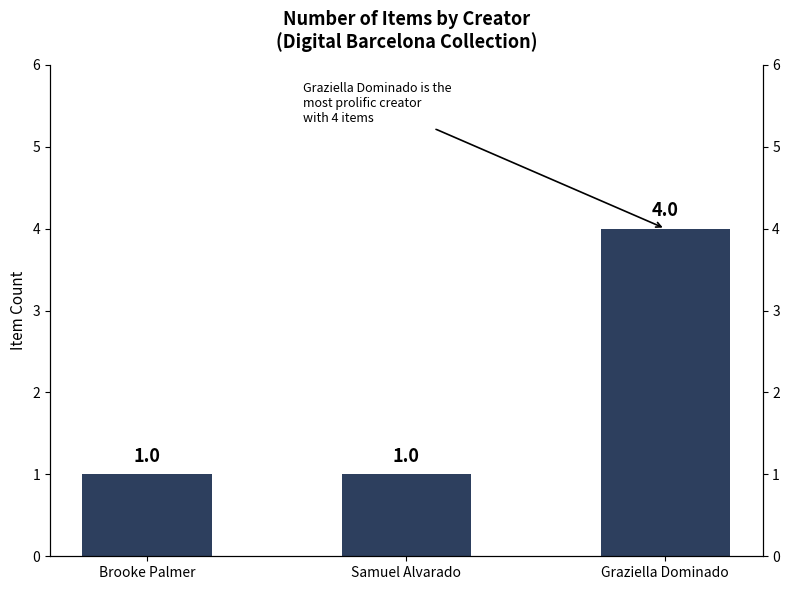

Which category has the lowest value across all series?

Brooke Palmer